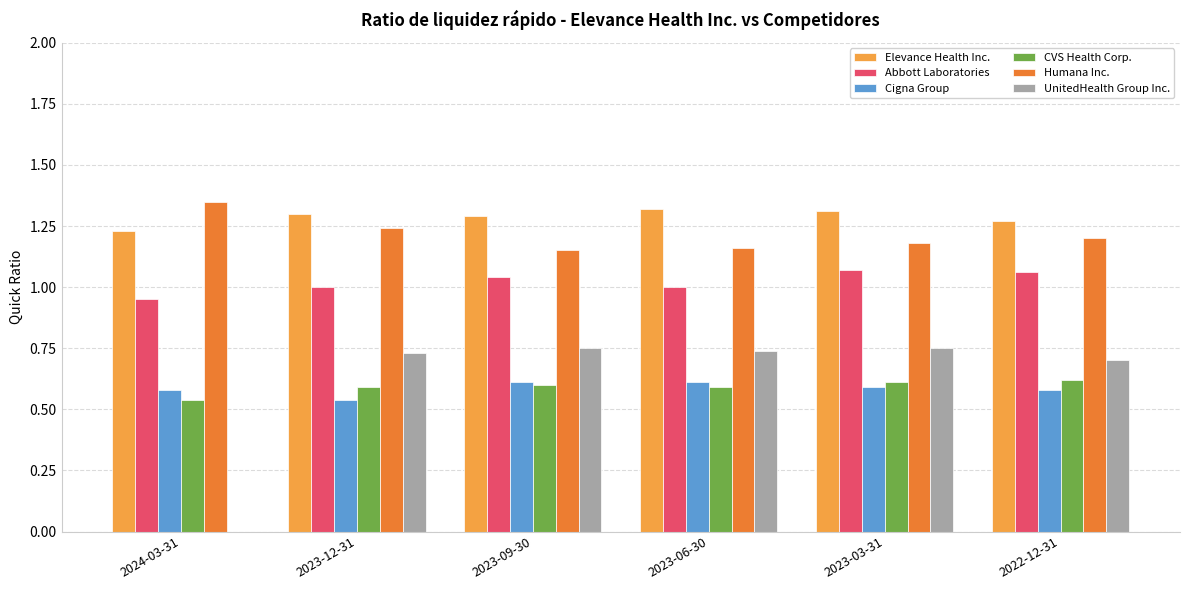

The Elevance Health Inc. series shows 1.3 at 2023-12-31. True or false?

True